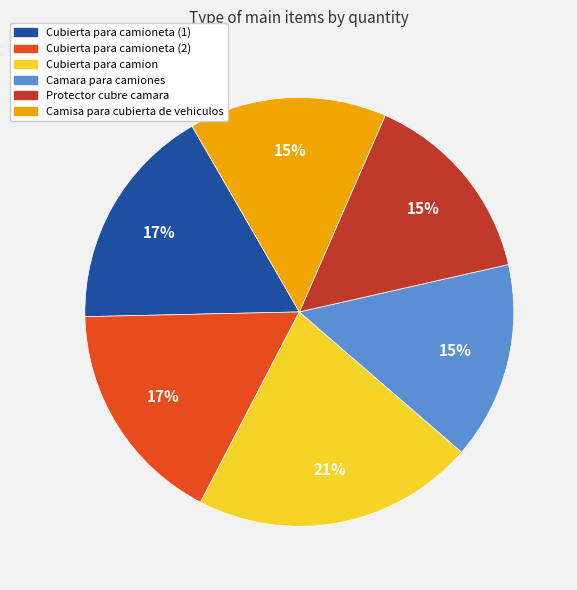

Is it true that Camisa para cubierta de vehiculos is 15% of the pie?

True